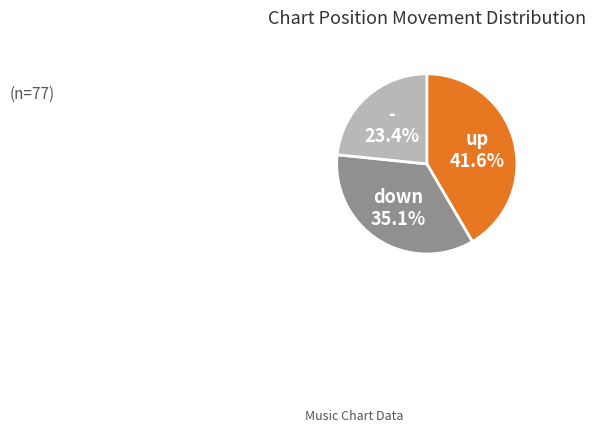

Does any single category account for the majority?

No